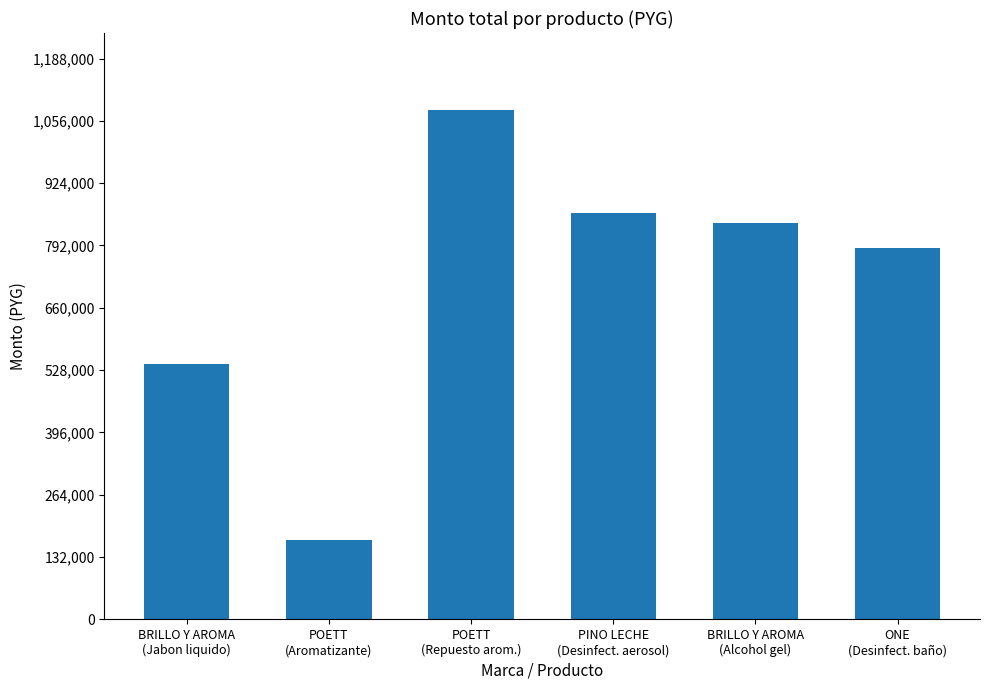

At which label is the value closest to 624000?

BRILLO Y AROMA
(Jabon liquido)